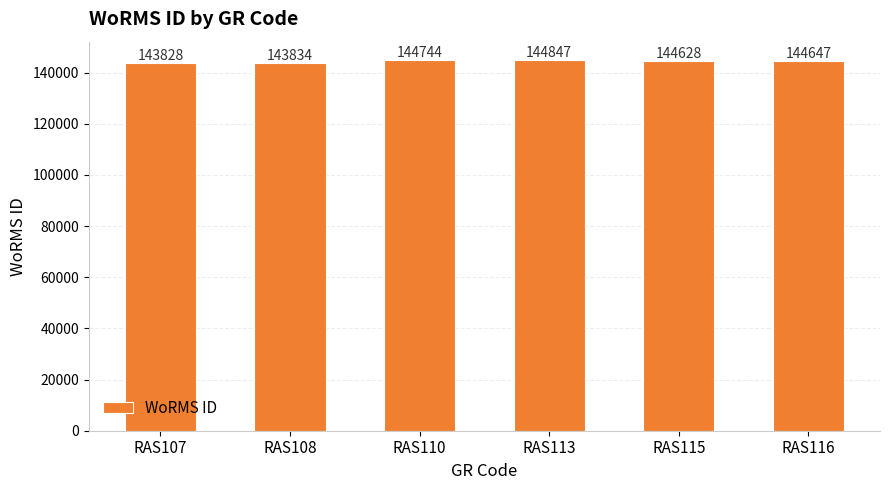

List the labels in order of value, smallest first.

RAS107, RAS108, RAS115, RAS116, RAS110, RAS113